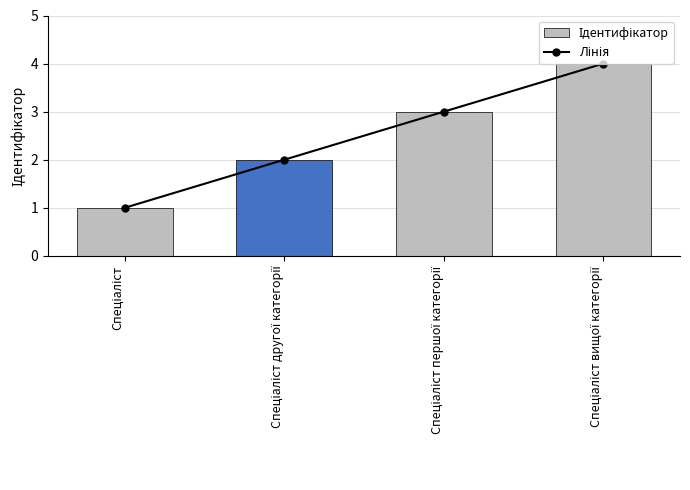

At which category is the sum across all series the highest?

Спеціаліст вищої категорії